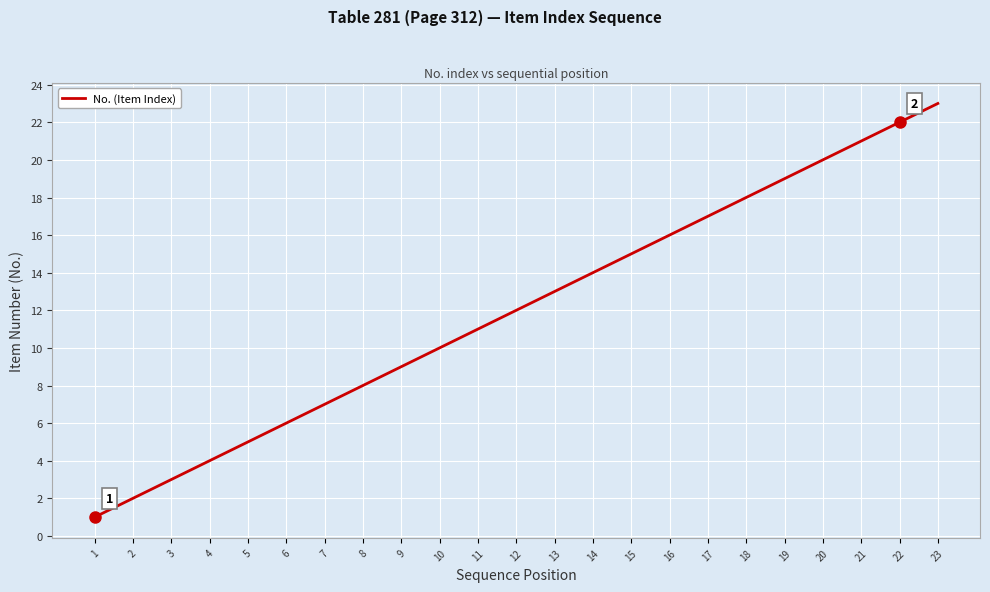

What is the difference between the values at 23 and 18?

5